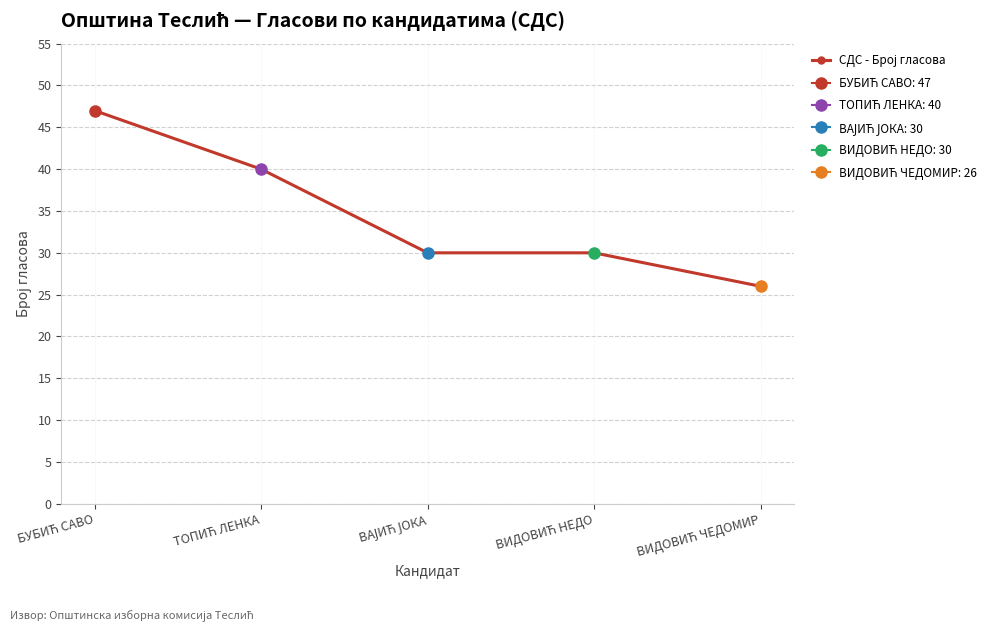

What is the minimum value shown in the chart?

26